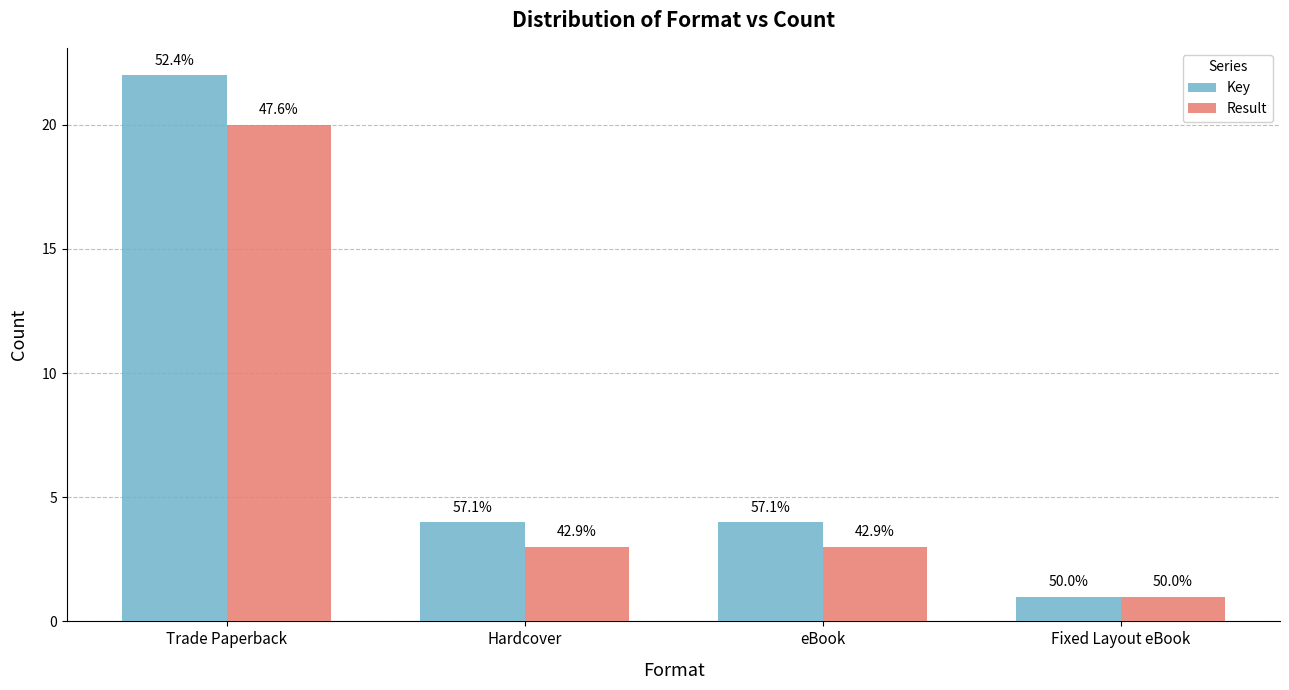

List the series in order of their overall mean, highest first.

Key, Result